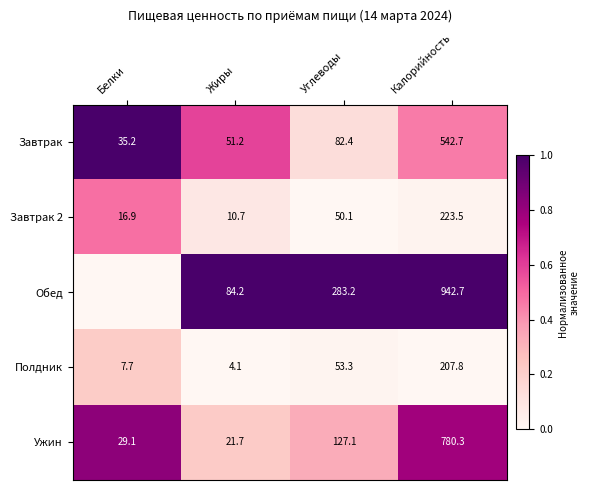

At which label is Ужин closest to 401?

Углеводы